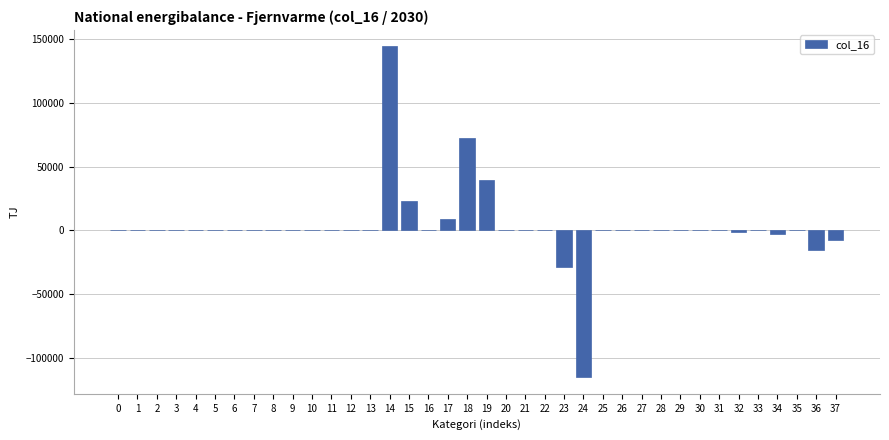

What is the greatest value displayed?

144367